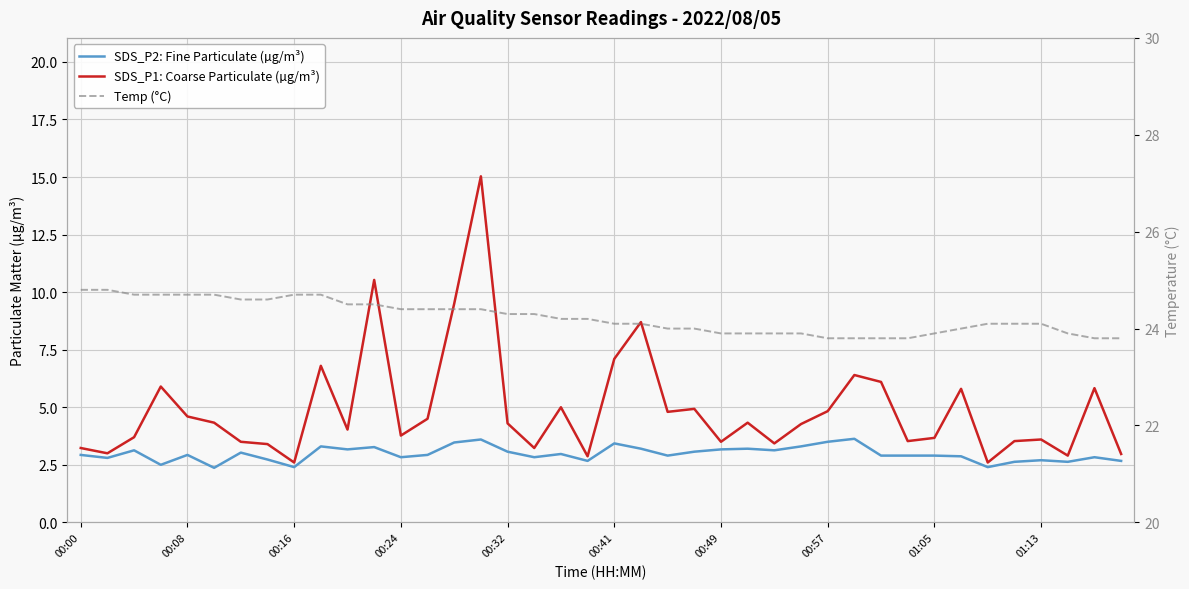

How many Temp (°C) values are between 23 and 24?

15